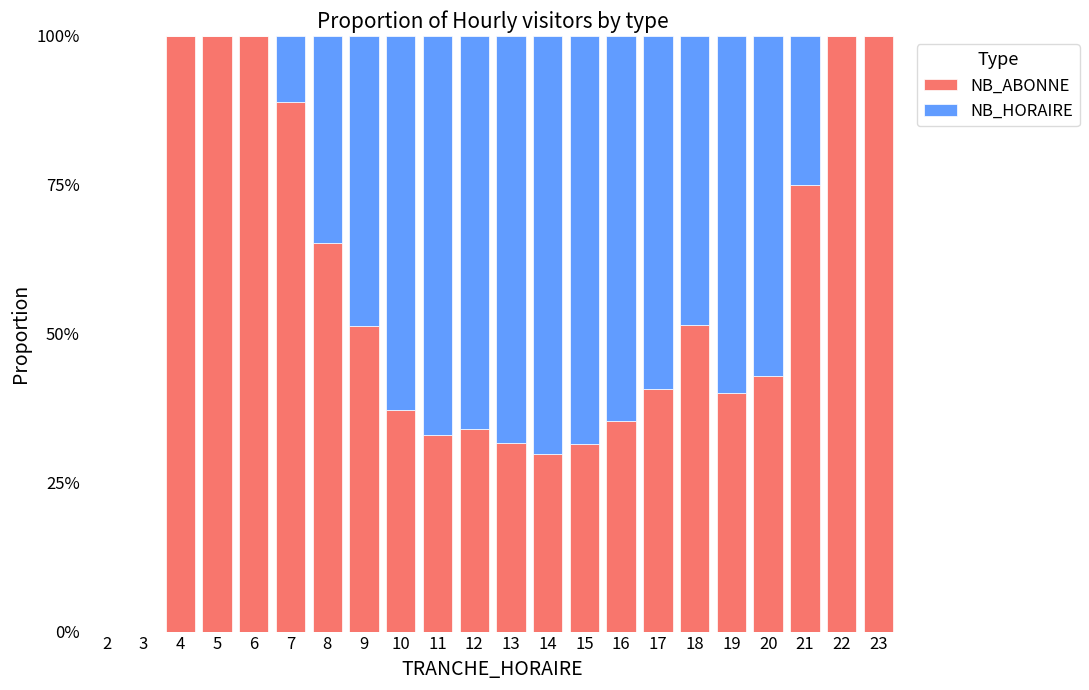

Is it true that NB_HORAIRE equals 0.0 at 6?

True